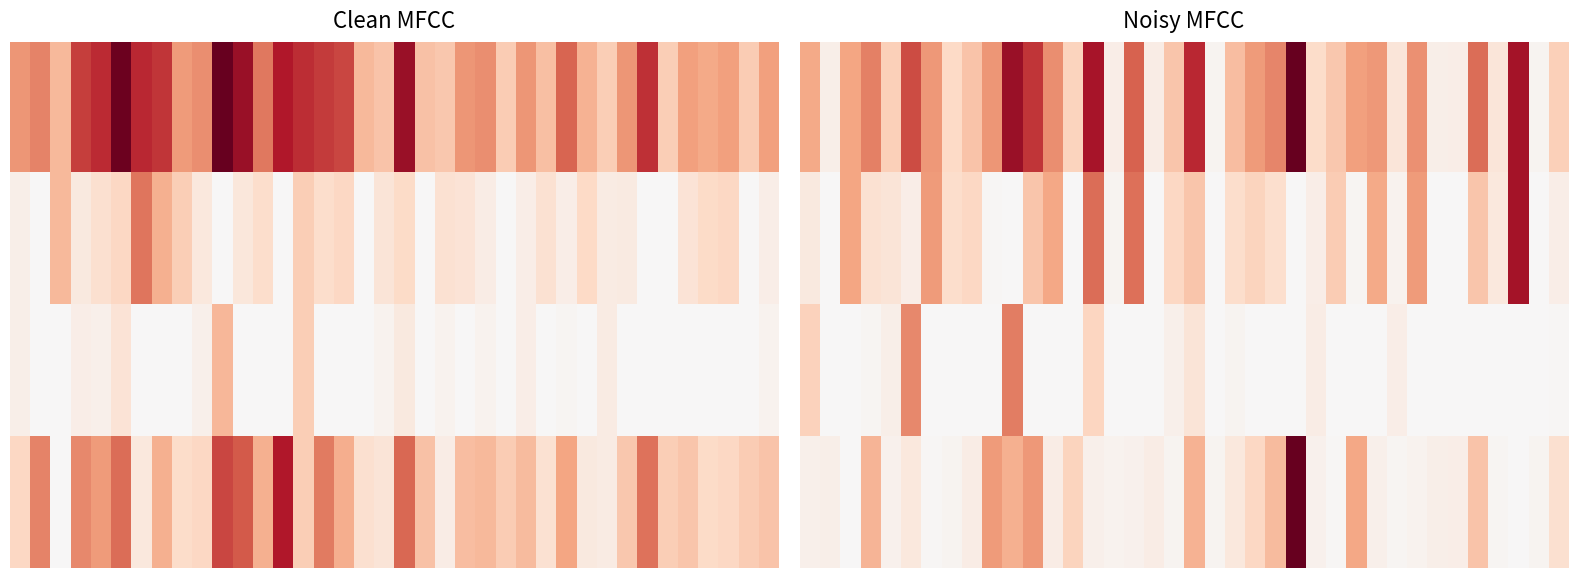

Which category has the lowest value across all series?

1